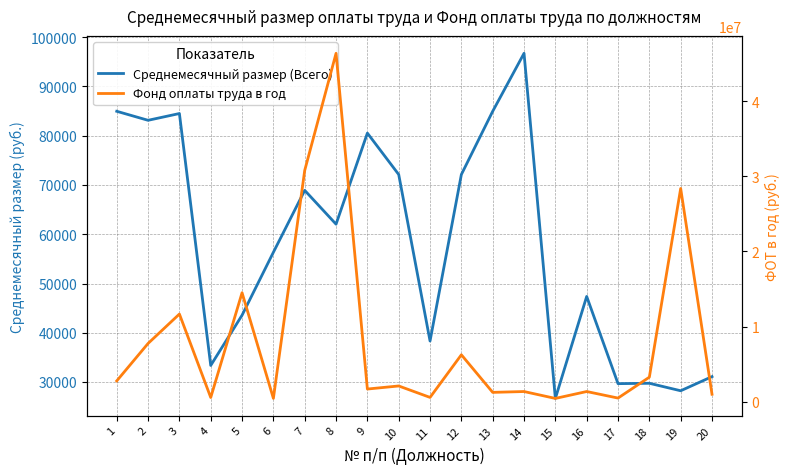

How many values in the Фонд оплаты труда в год series exceed 2077250?

10